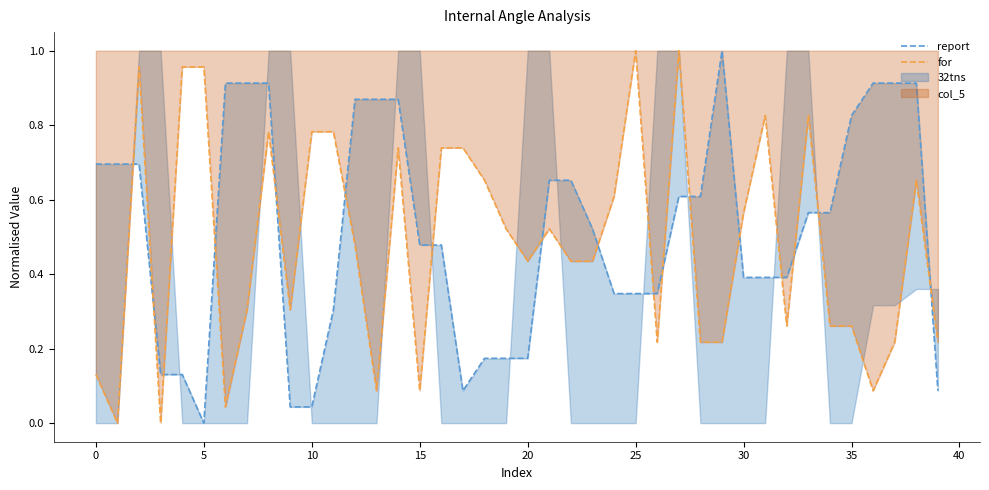

The value of for at 25 is 0.3. True or false?

False